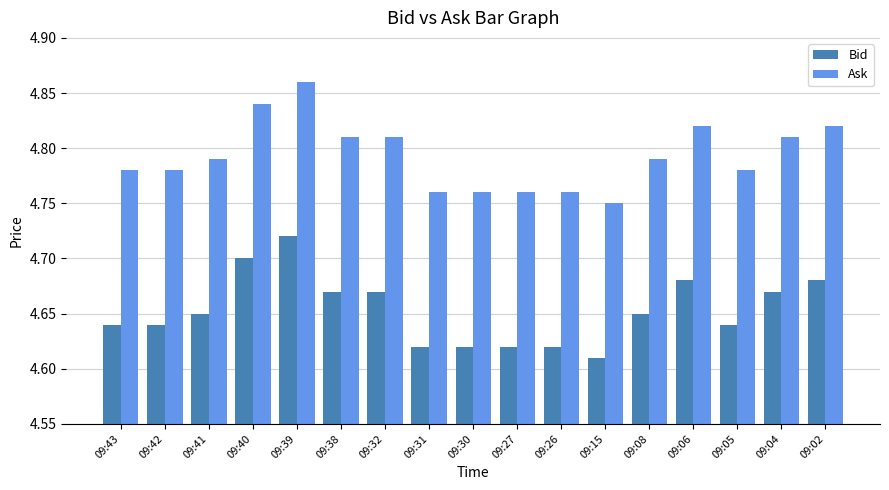

The value of Ask at 09:38 is 2.8. True or false?

False